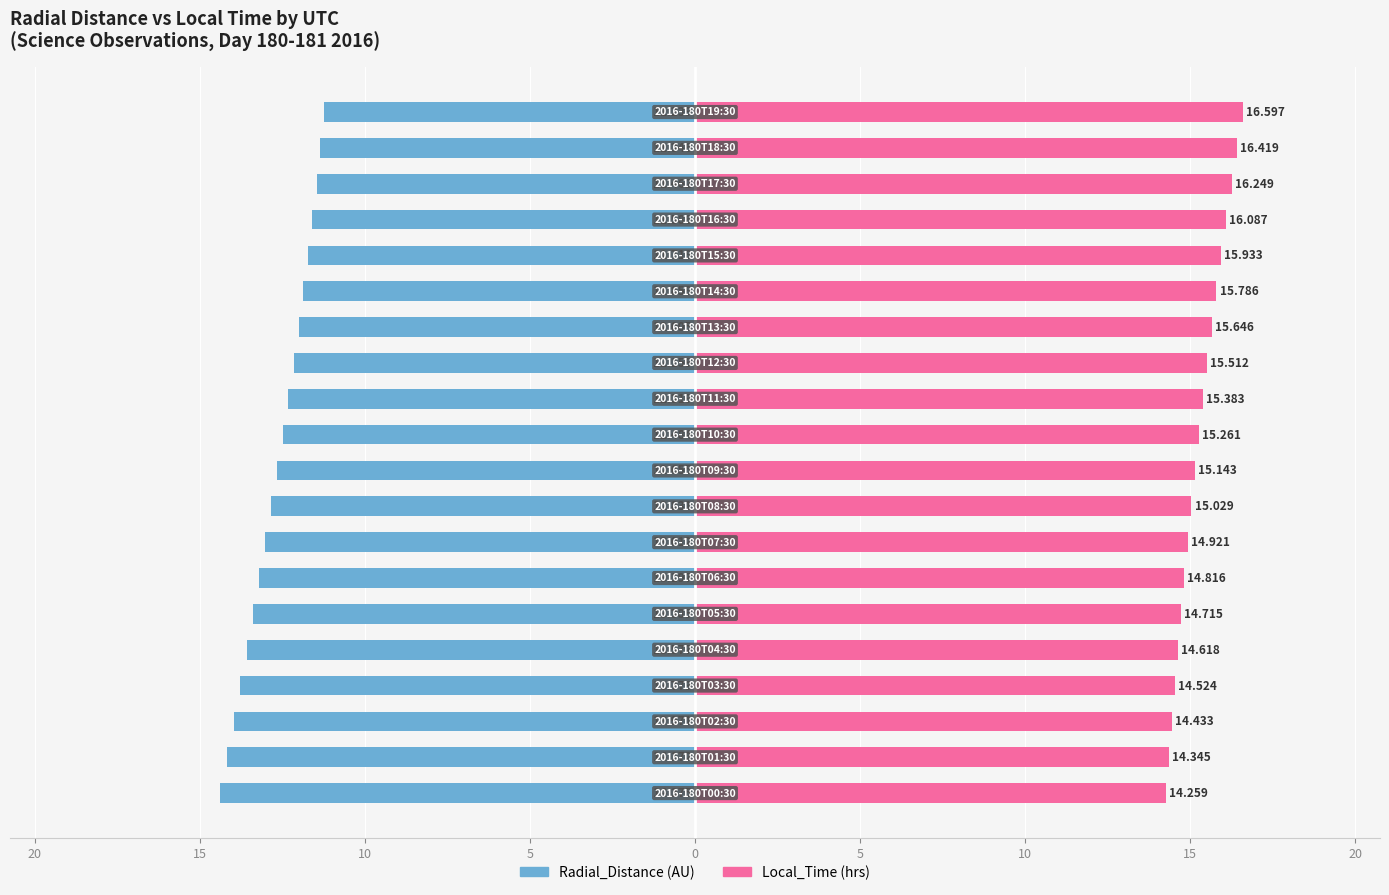

What is the lowest value of the Local_Time series?

14.3